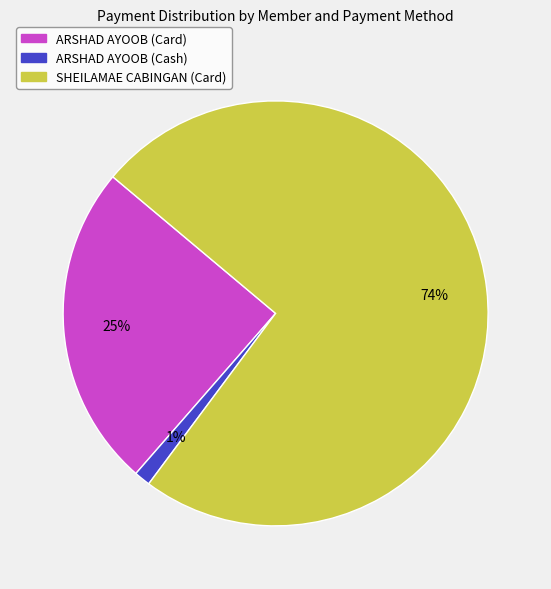

How many segments does this pie chart have?

3